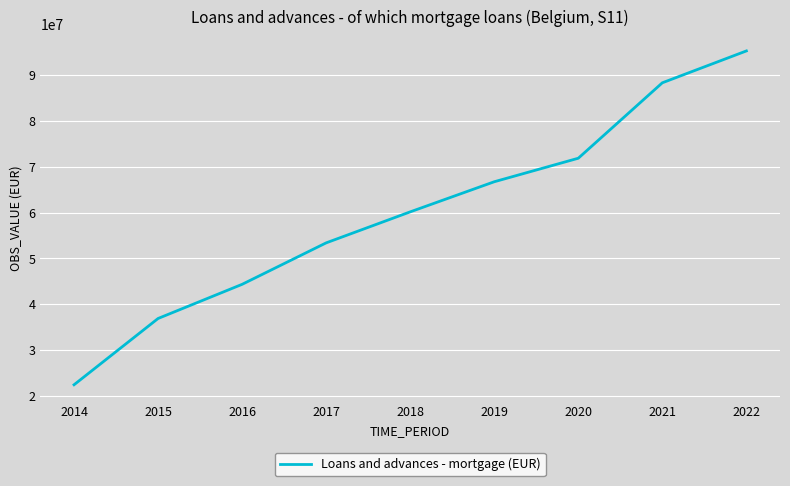

Does the chart display data point markers on the line(s)?

No